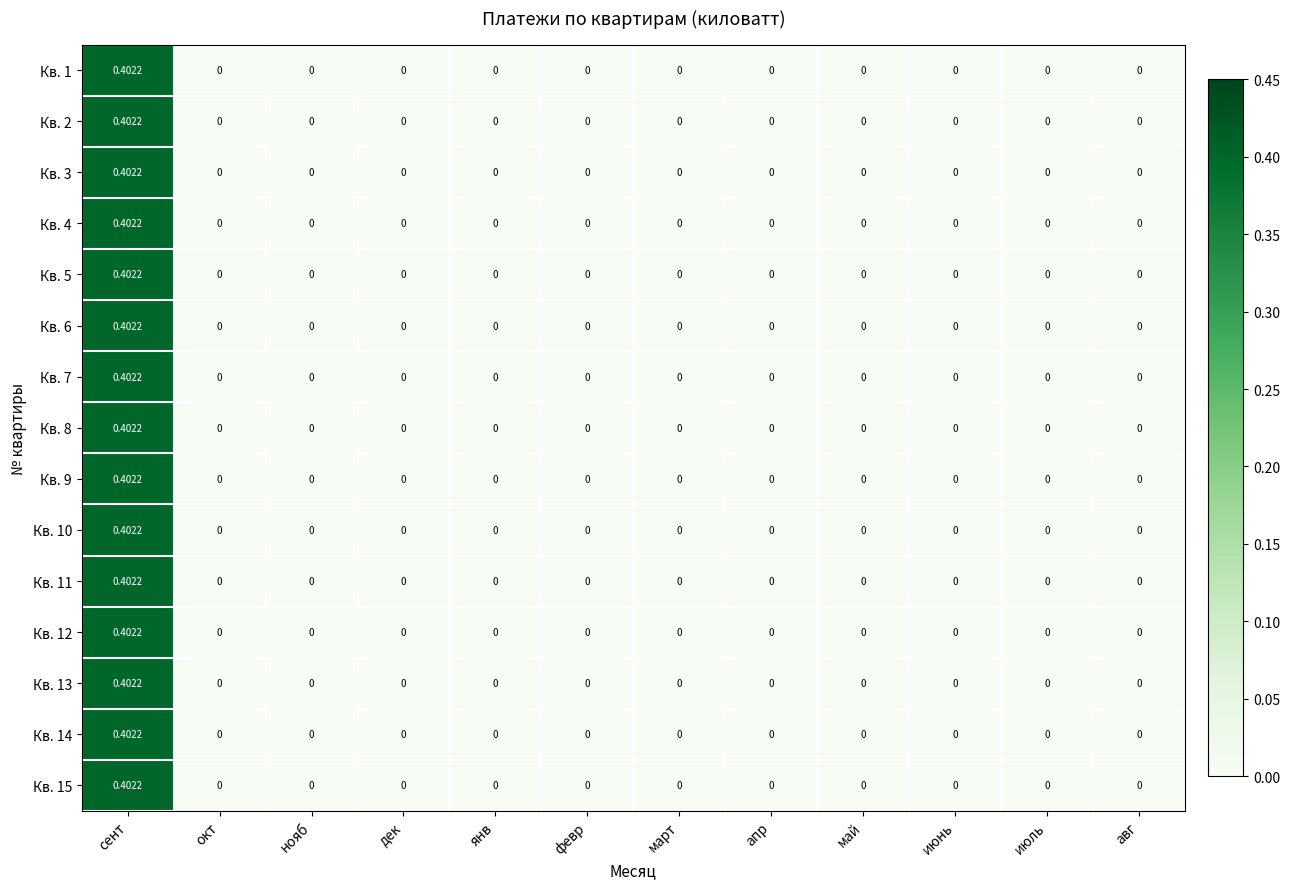

At which category does the chart reach its peak across all series?

сент